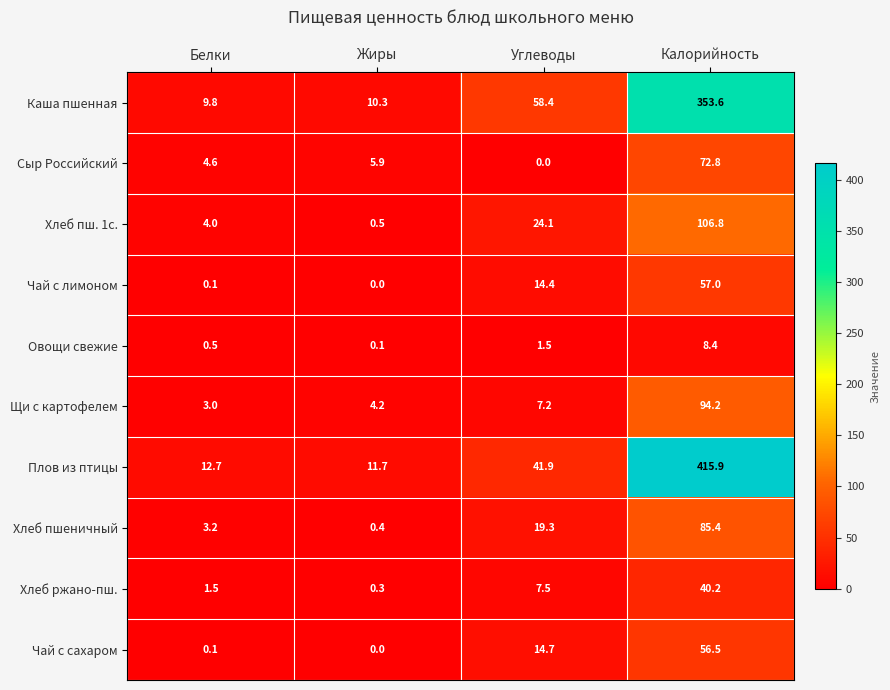

True or false: Овощи свежие has a value of 0.1 at Жиры.

True